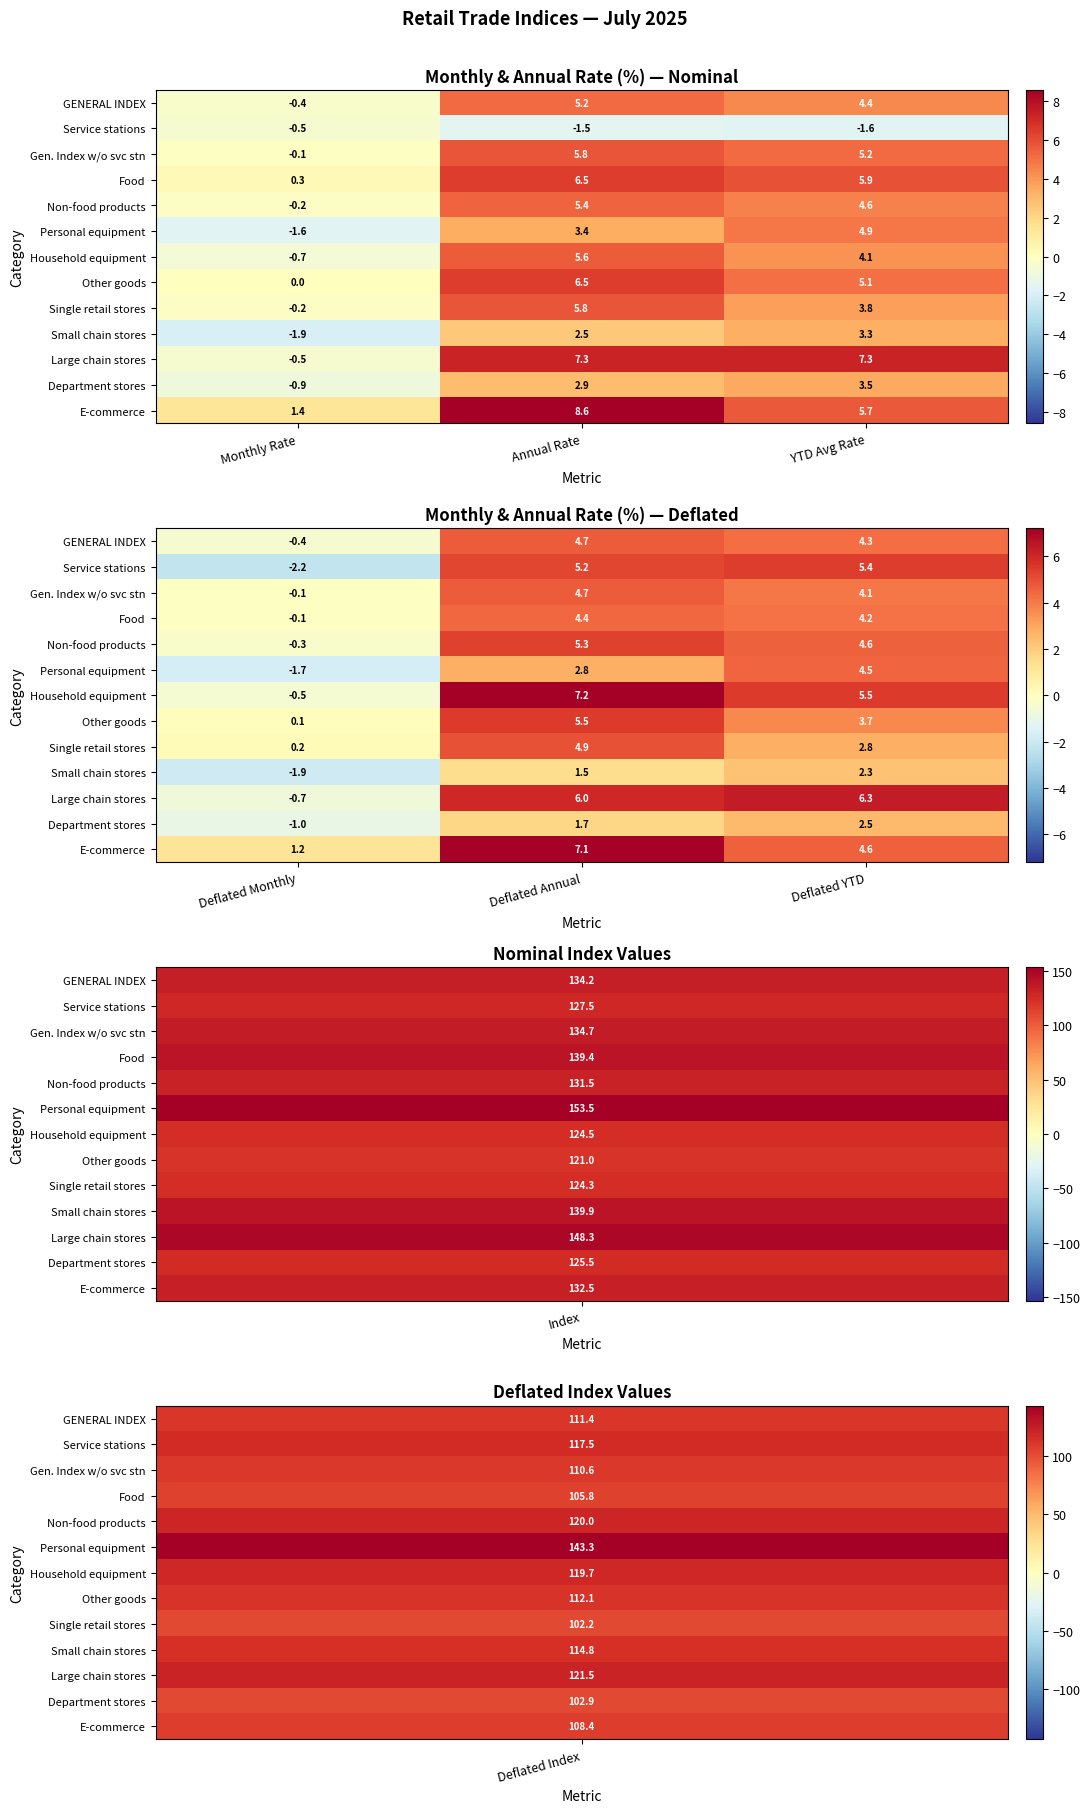

The value of Household equipment at Deflated YTD is 2.3. True or false?

False